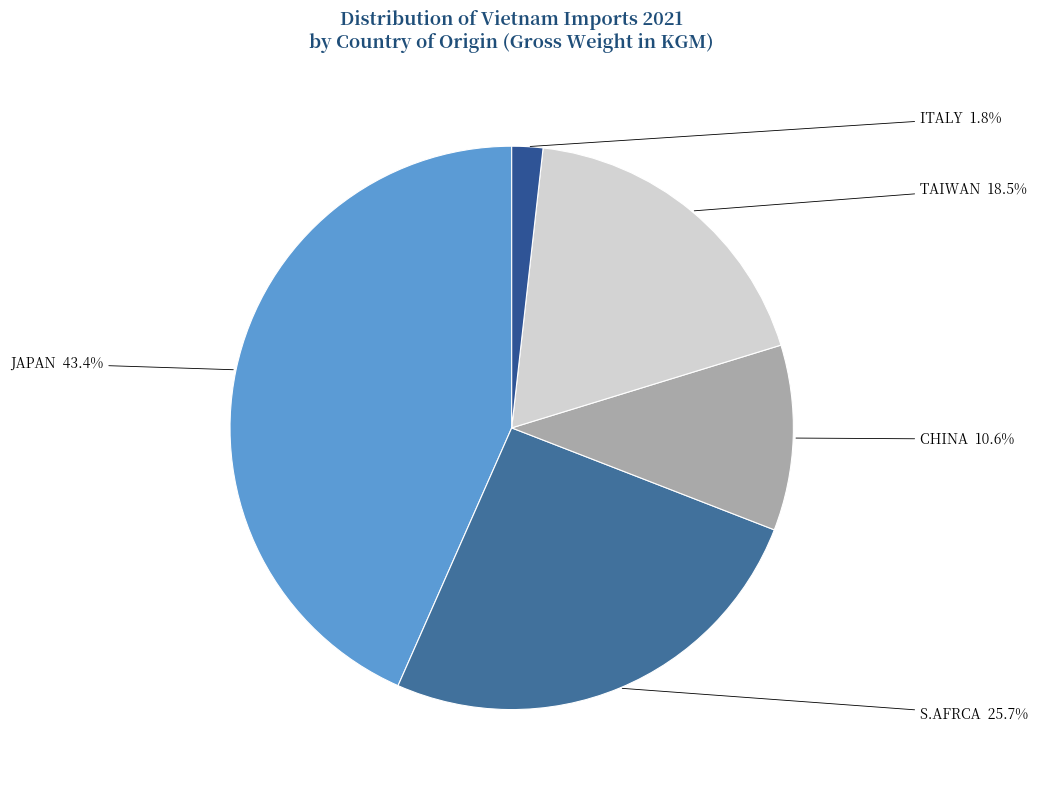

Which has a higher value, TAIWAN or JAPAN?

JAPAN